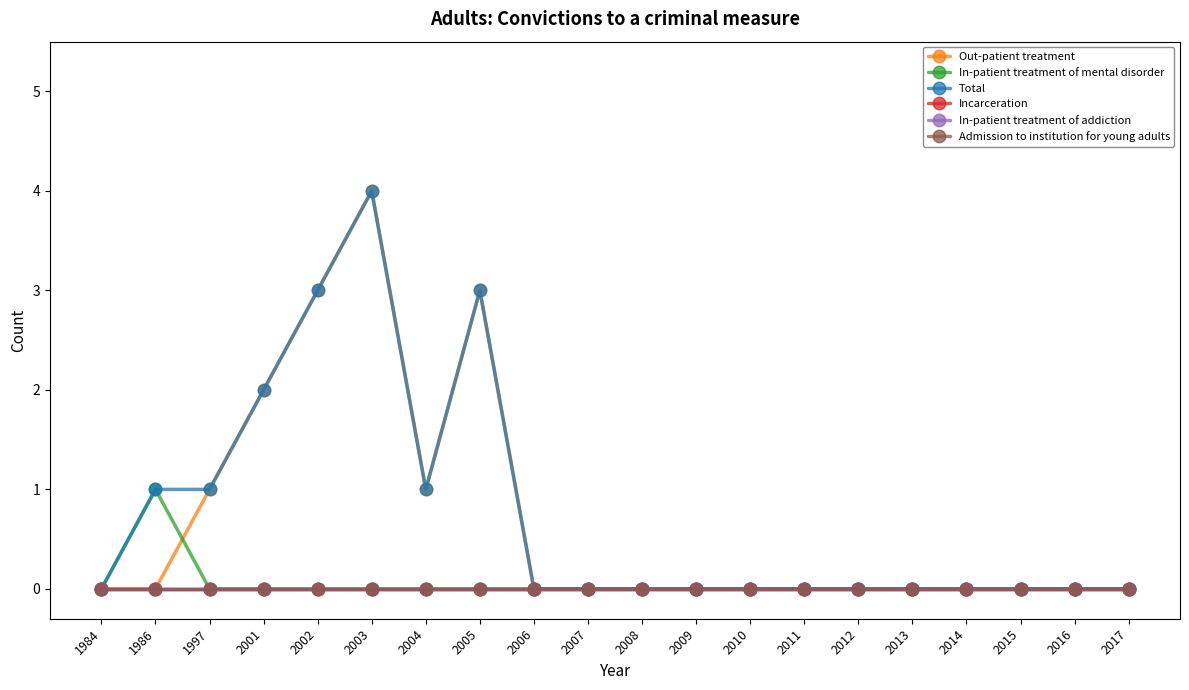

Count the In-patient treatment of mental disorder values in the range 0 to 1.

20